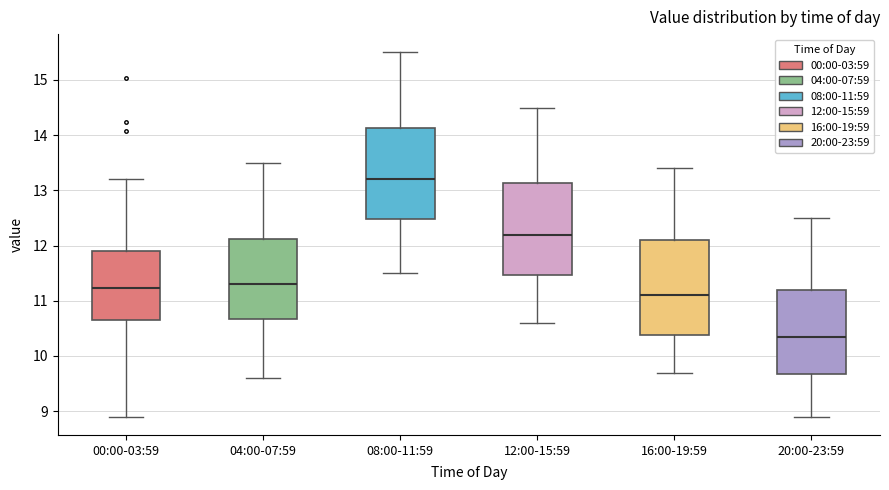

Where does the lower whisker of the box for 20:00-23:59 end on the y-axis? The values are not printed on the chart, so give them approximately, as read against the axis.

8.9